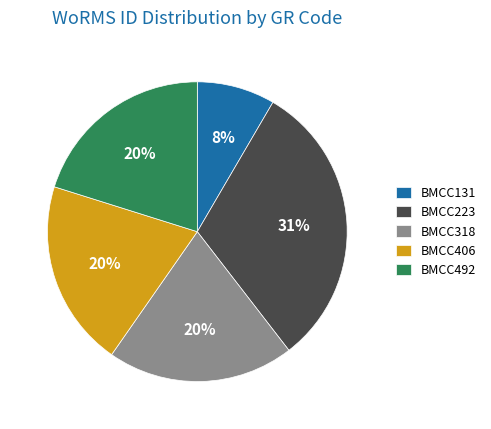

Which category has the biggest portion of the pie?

BMCC223